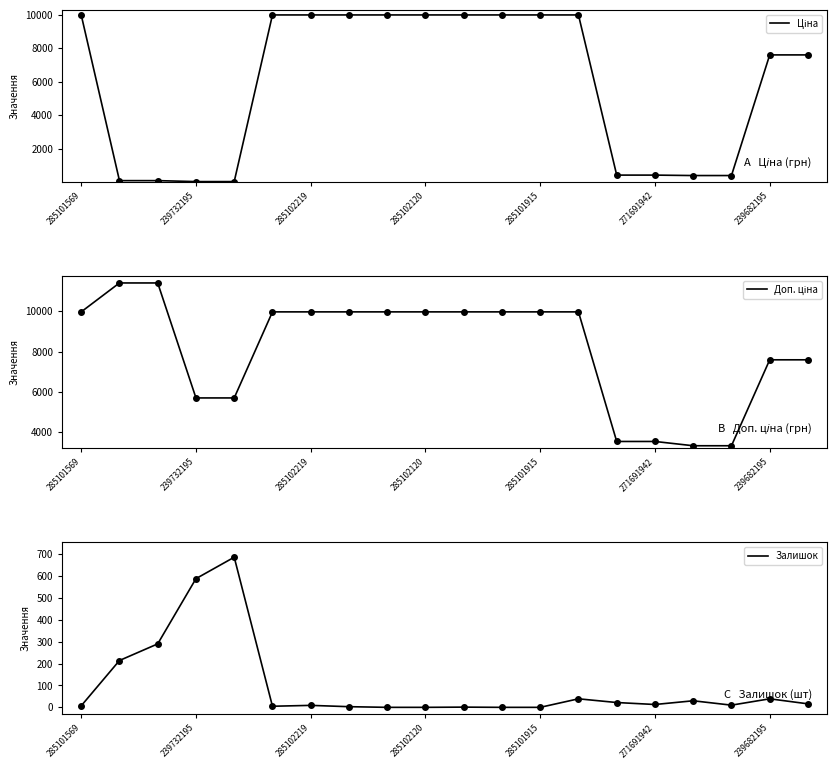

True or false: Доп. ціна and Залишок cross at least once.

False